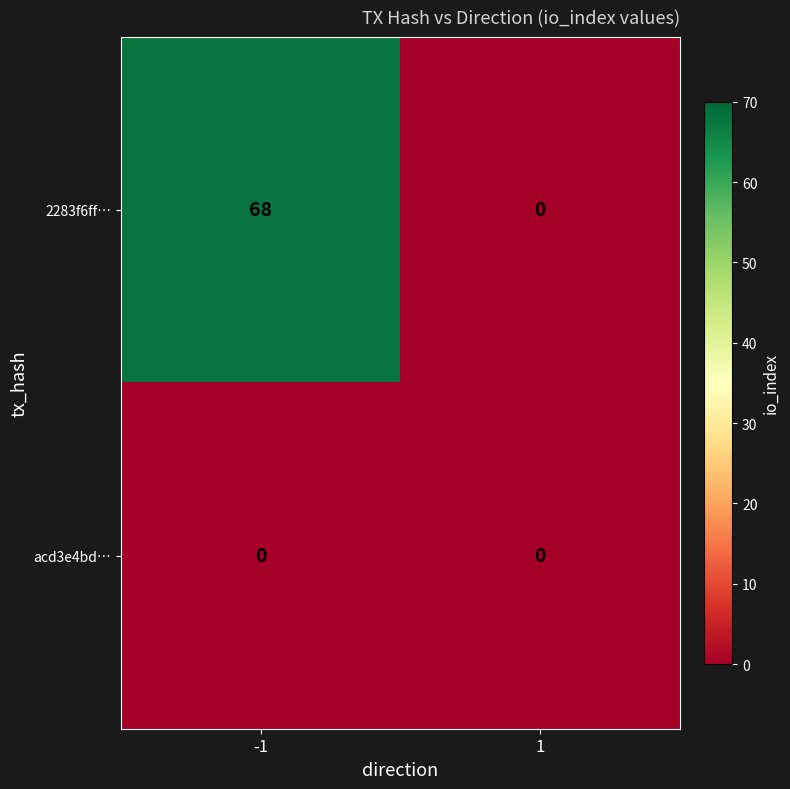

Reading right to left, transcribe all the data shown in this chart.

2283f6ff…: 0	68
acd3e4bd…: 0	0